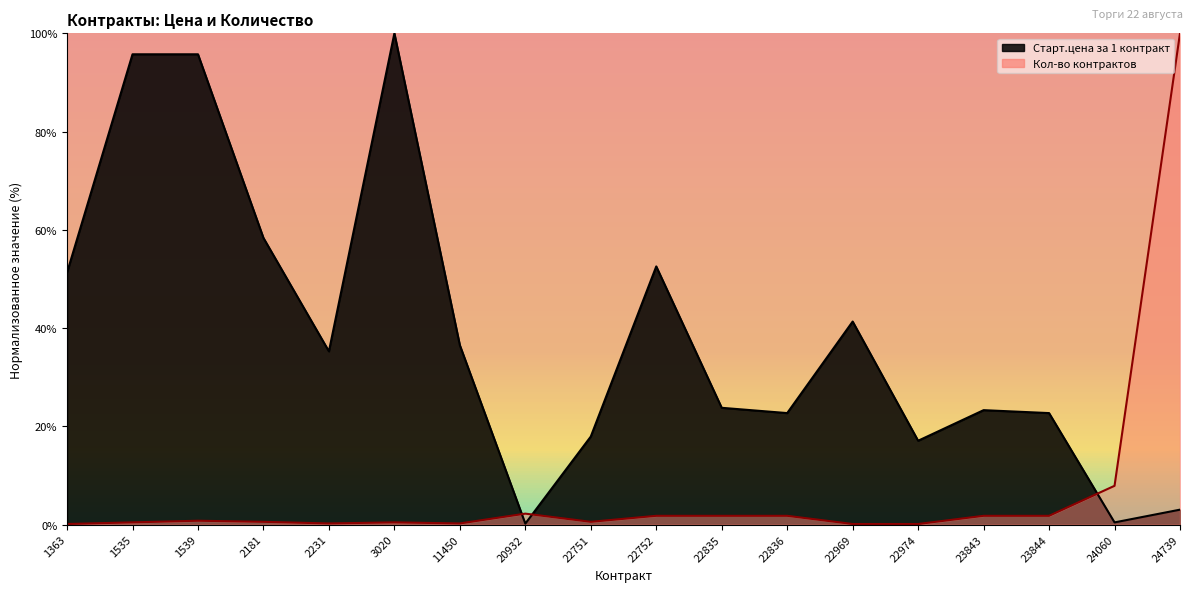

Does the chart have visible grid lines?

No